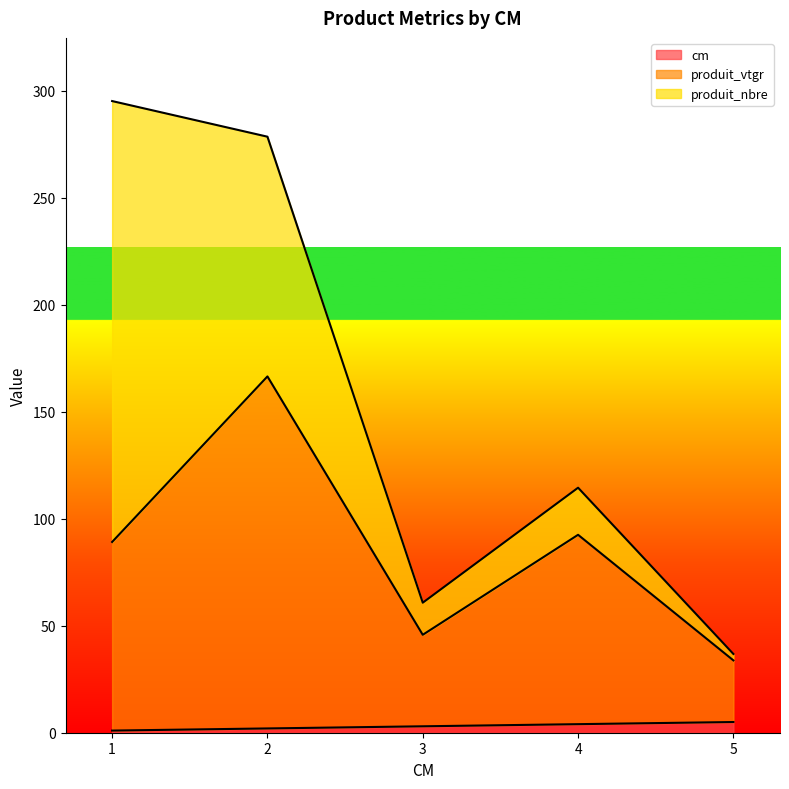

True or false: produit_vtgr and cm intersect in this chart.

False